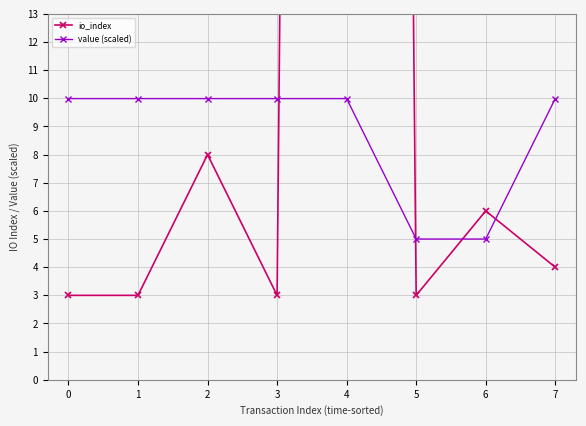

Which series has the widest spread of values?

io_index